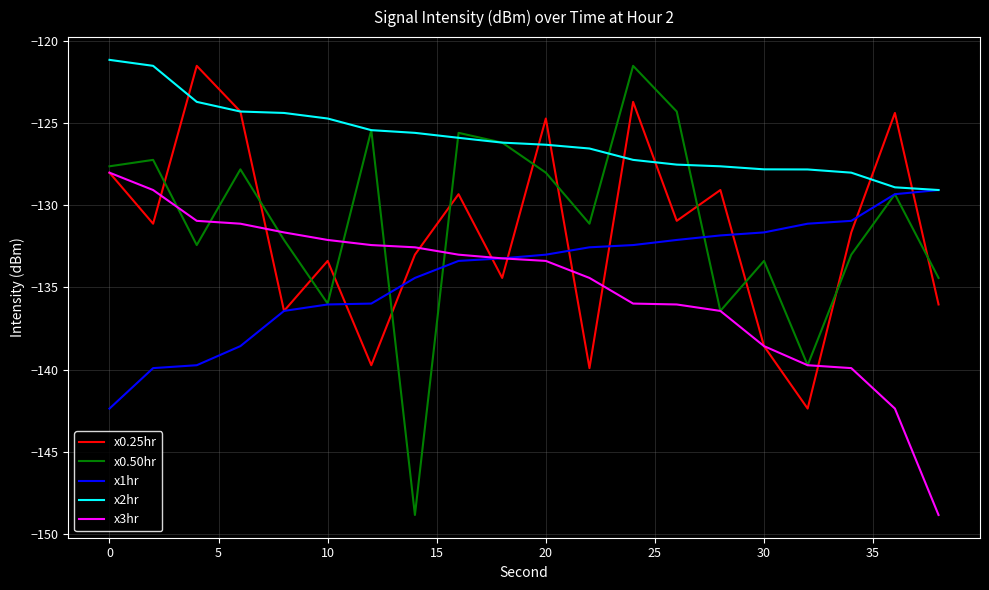

At how many categories does at least one series exceed -132?

20